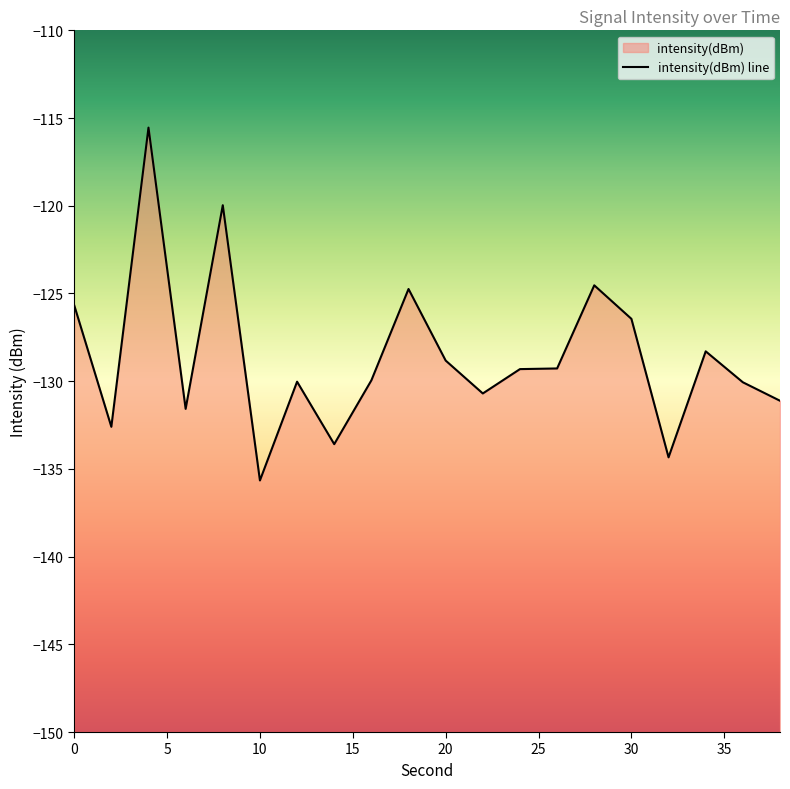

Where is the first local minimum?

2